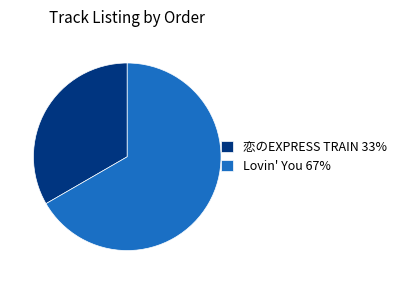

What is the smallest slice in the pie chart?

恋のEXPRESS TRAIN